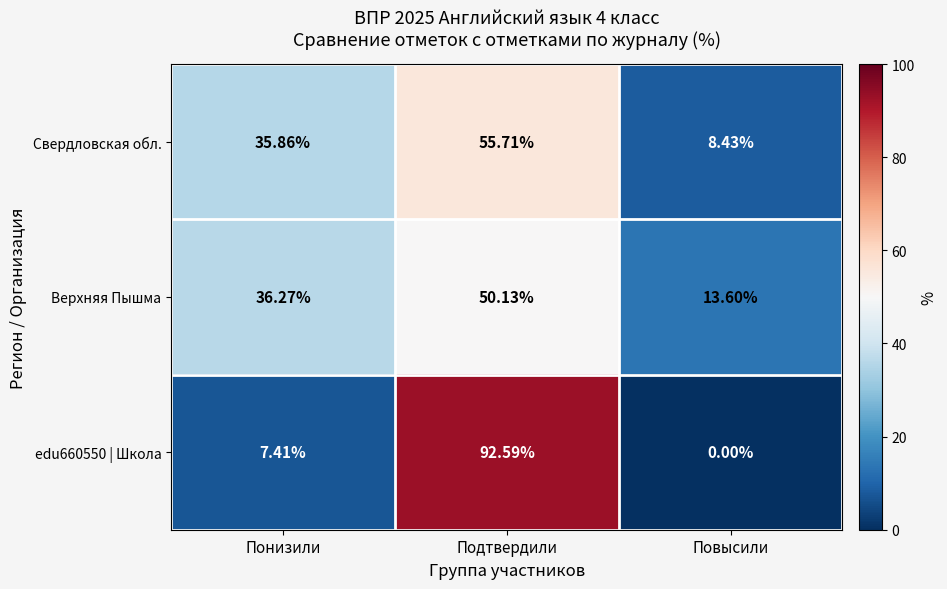

Which series changed the most between Понизили and Подтвердили?

edu660550 | Школа